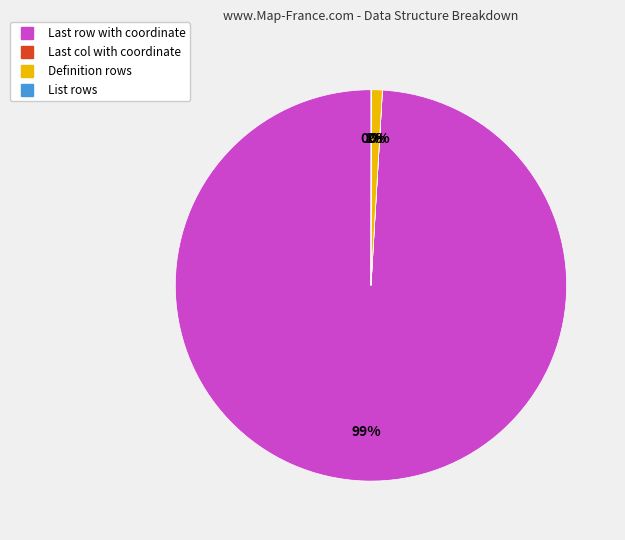

To the nearest percent, what percentage of the pie is Definition rows?

1%